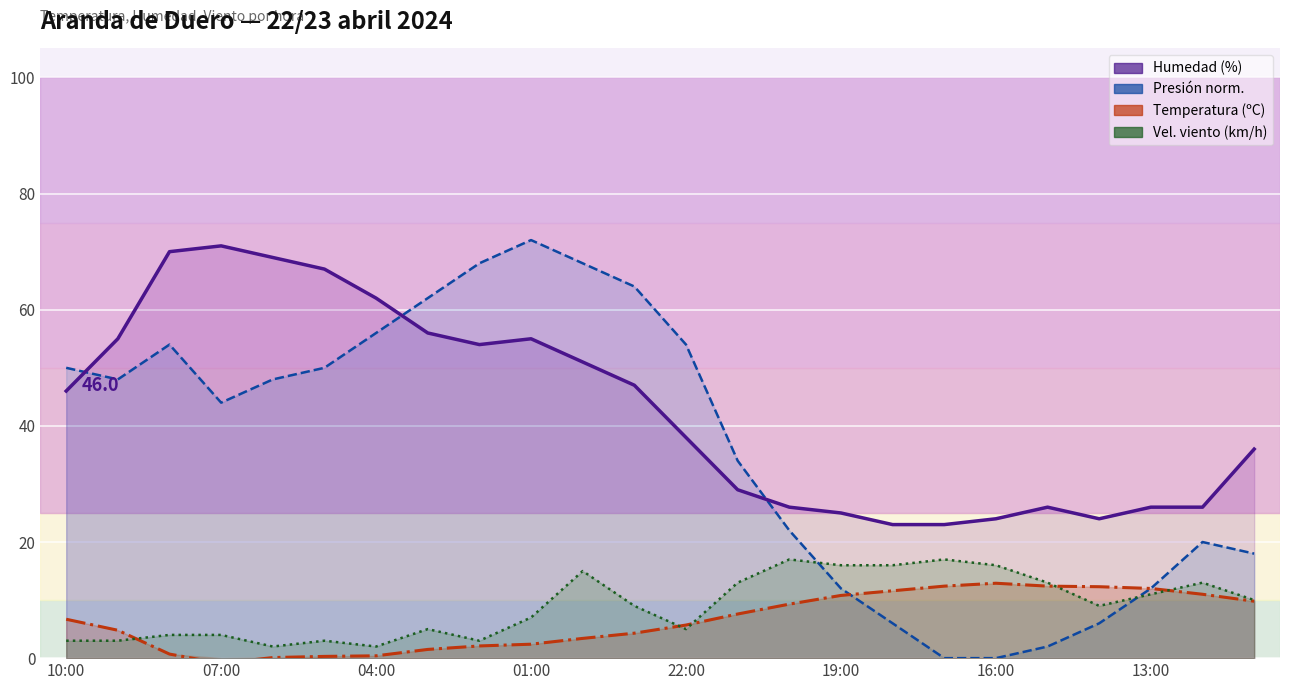

How many lines are shown in the chart?

4